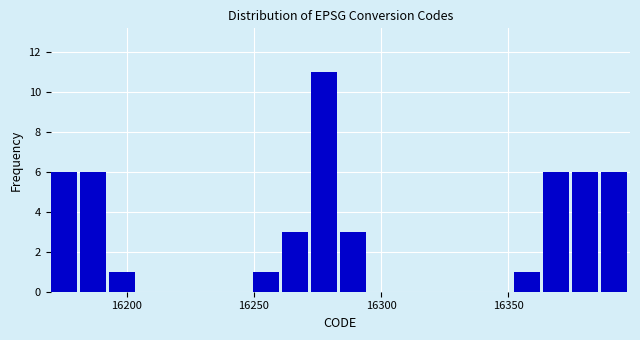

Around what value on the x-axis is the tallest bar? Give the approximate position of its centre, as read against the axis.

16280